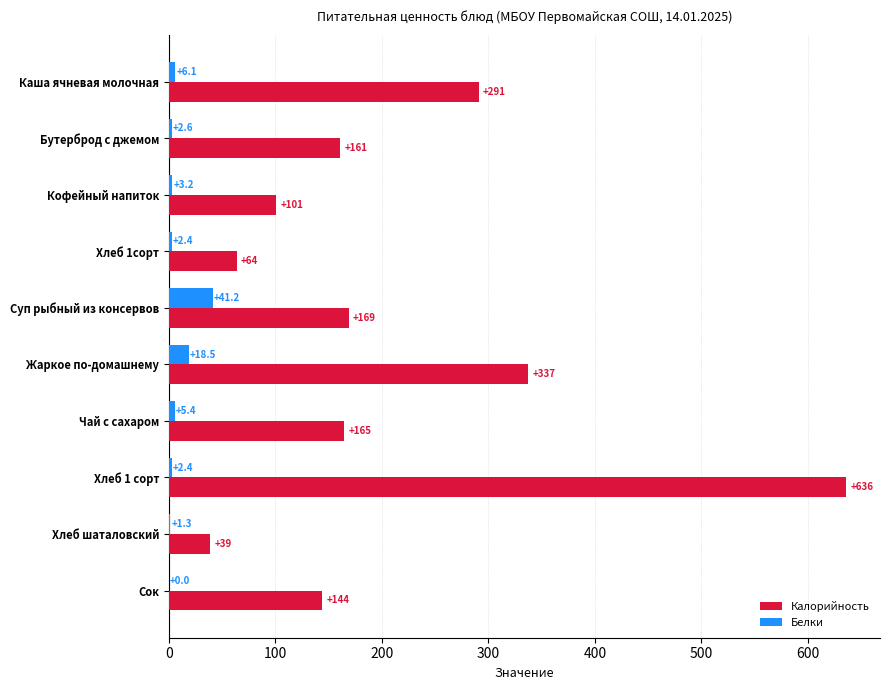

At which label does Калорийность reach its peak?

Хлеб 1 сорт